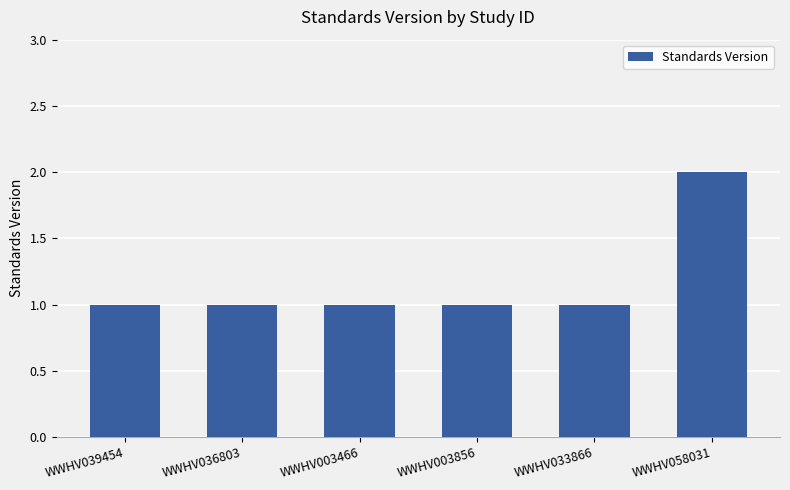

Is it true that the value at WWHV036803 is 1?

True